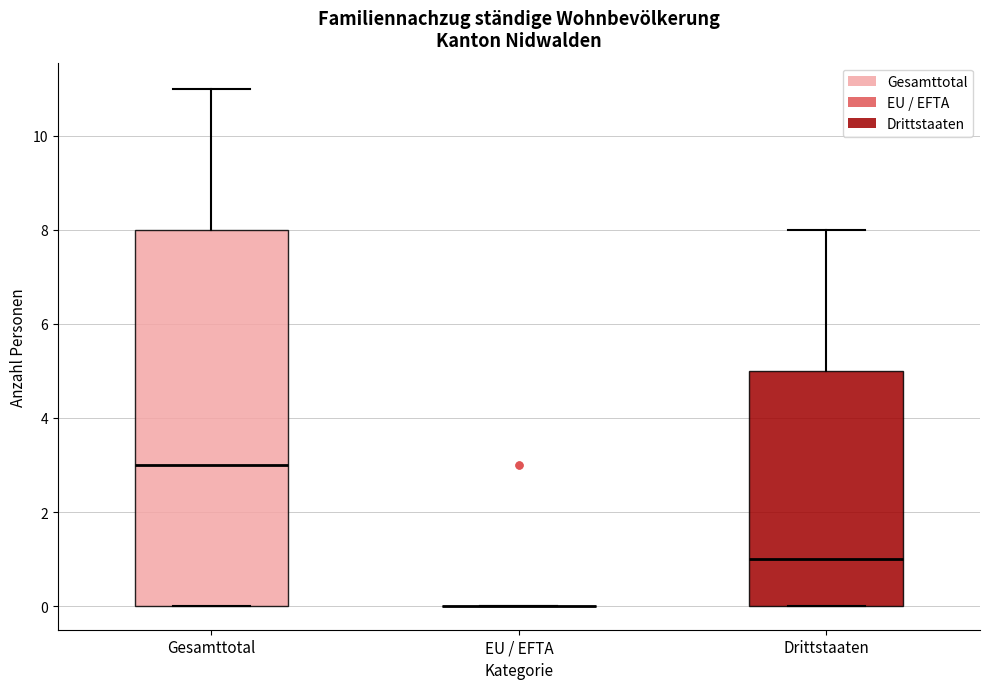

Reading left to right, transcribe this box plot: for each box, give where its median line is, the range the box spans, and where its two whiskers end, as read against the y-axis. The values are not printed on the chart, so give them approximately, as read against the axis.

Gesamttotal: median 3, box 0 to 8, whiskers 0 to 11
EU / EFTA: box collapsed to a line at 0, whiskers 0 to 0
Drittstaaten: median 1, box 0 to 5, whiskers 0 to 8